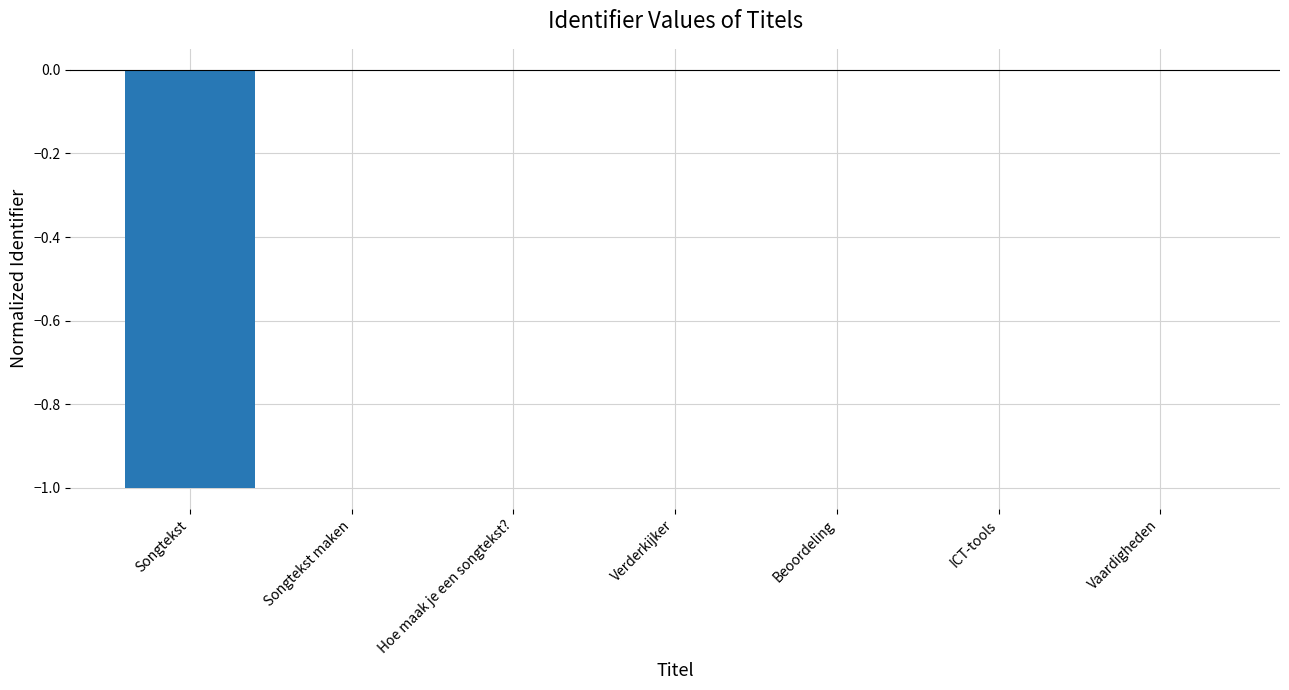

The chart shows a value of -1.0 at Songtekst. True or false?

True